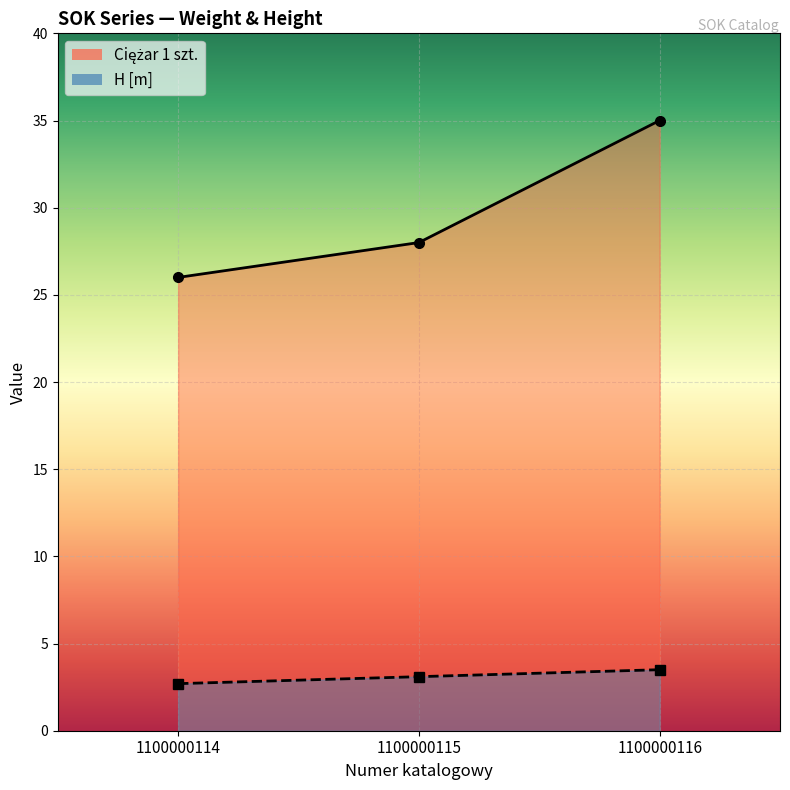

Between 1100000114 and 1100000115, which is larger?

1100000115